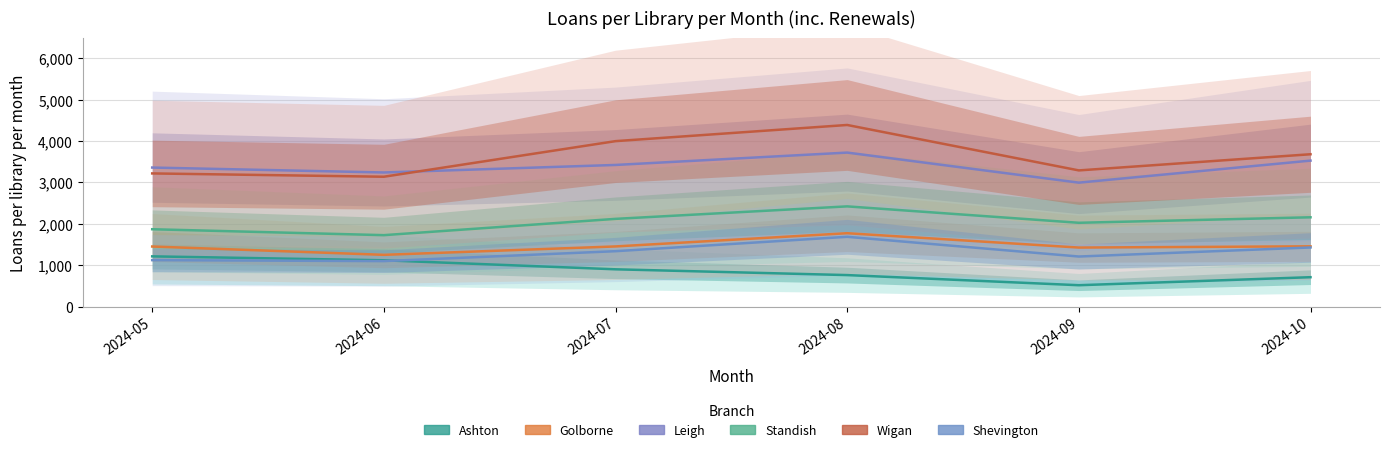

True or false: Standish has more than 2 points higher than both neighbors.

False